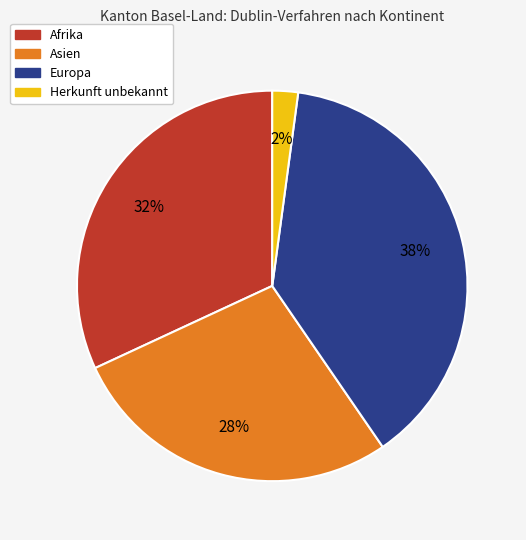

What is the largest slice in the pie chart?

Europa